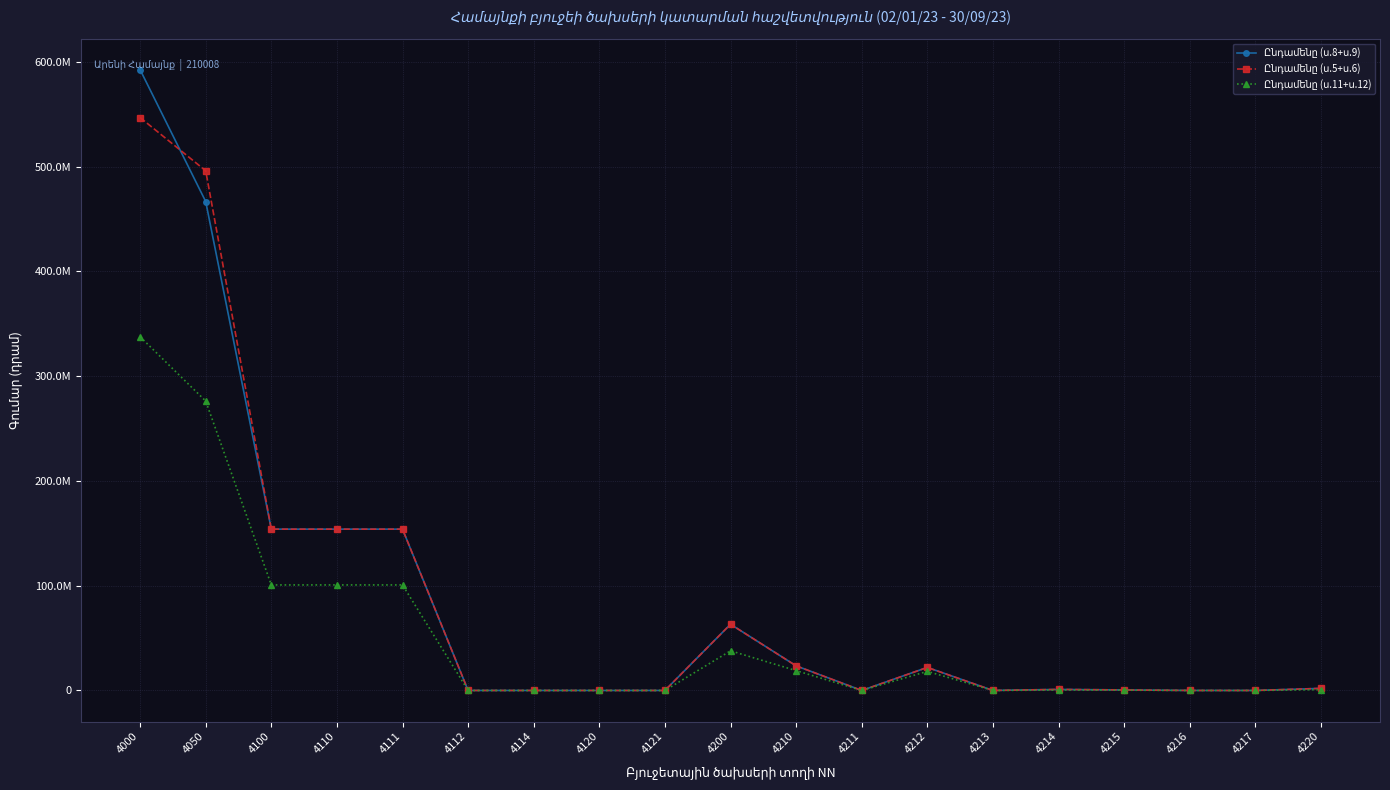

Reading left to right, list all the values displayed in this chart.

Ընդամենը (ս.8+ս.9): 592603629.2	466782794.5	154000000.0	154000000.0	154000000.0	0.0	0.0	0.0	0.0	63222000.3	23500000.0	0.0	22000000.0	0.0	1000000.0	500000.0	0.0	0.0	2000000.0
Ընդամենը (ս.5+ս.6): 546920810.0	496129900.3	154000000.0	154000000.0	154000000.0	0.0	0.0	0.0	0.0	63222000.3	23500000.0	0.0	22000000.0	0.0	1000000.0	500000.0	0.0	0.0	2000000.0
Ընդամենը (ս.11+ս.12): 337666963.2	276302523.2	100742925.0	100742925.0	100742925.0	0.0	0.0	0.0	0.0	37860152.0	18941358.0	0.0	18225306.0	0.0	422052.0	294000.0	0.0	0.0	791100.0